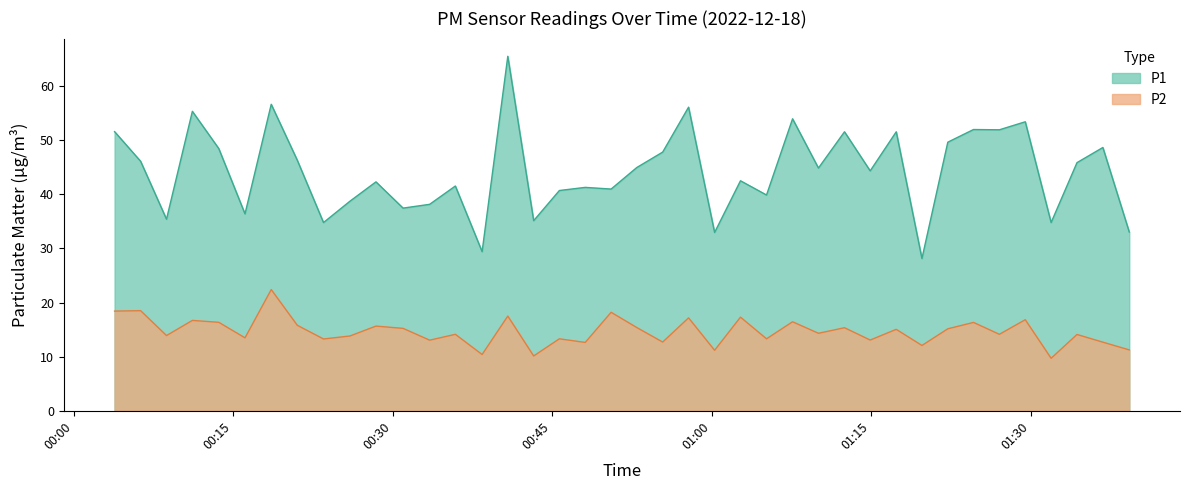

At how many categories does at least one series exceed 39?

28